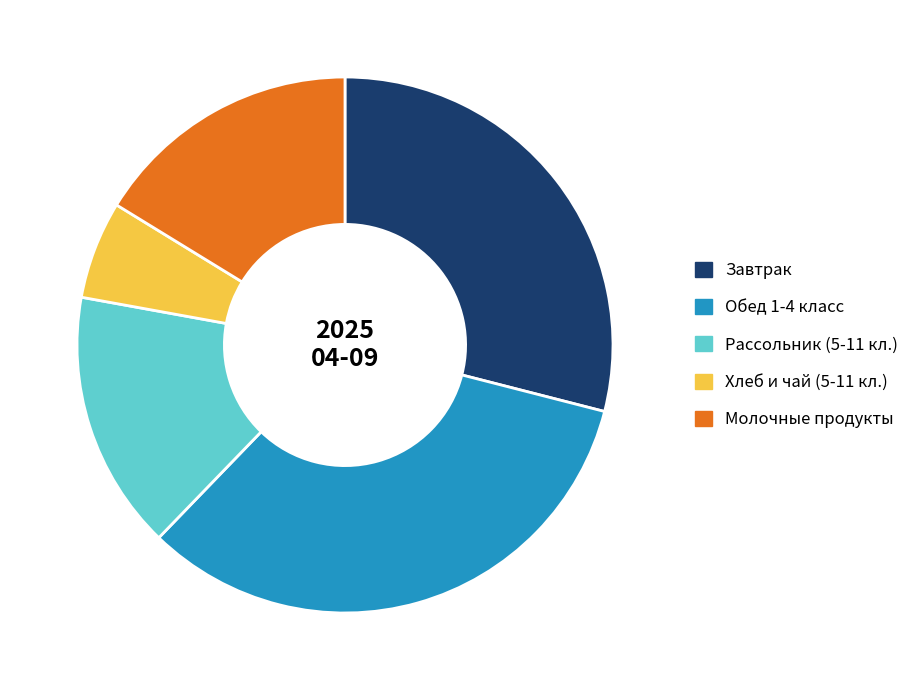

True or false: Обед 1-4 класс accounts for 25% of the total.

False